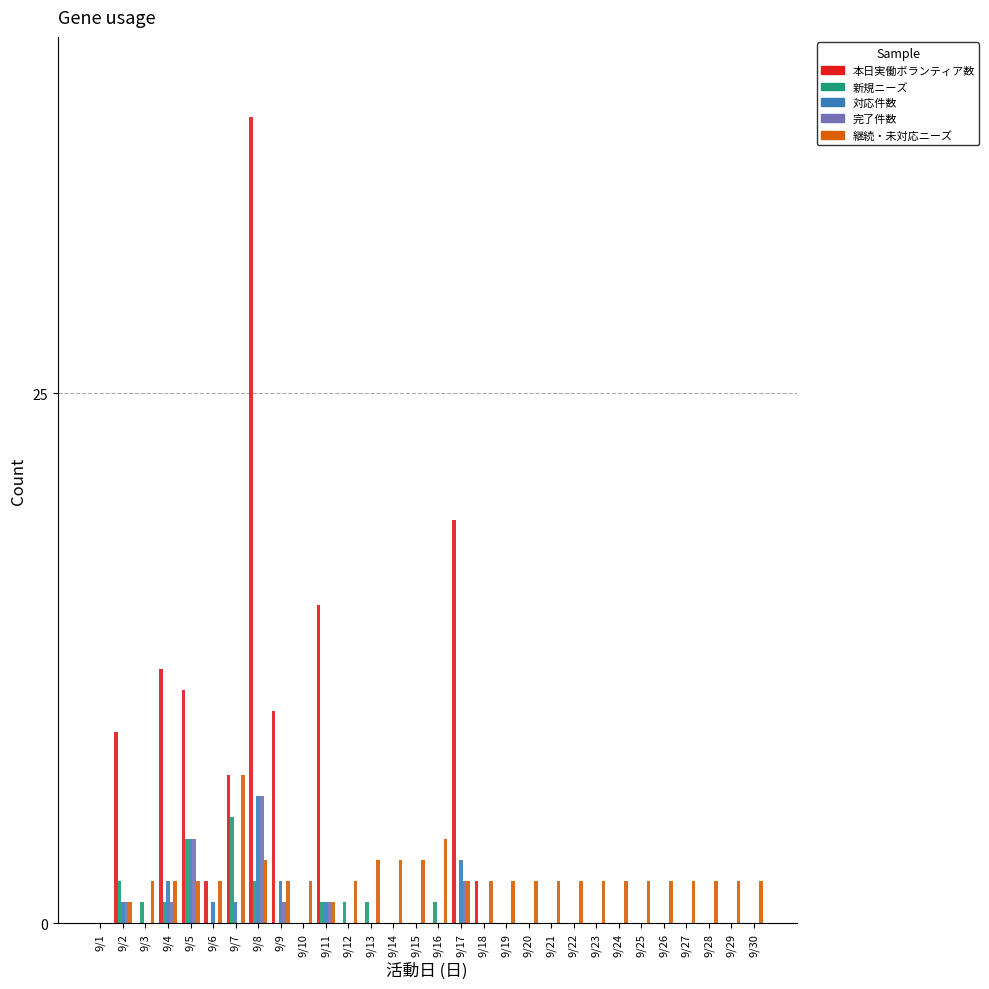

Reading left to right, what are all the values shown in this chart?

本日実働ボランティア数: 9/1=0	9/2=9	9/3=0	9/4=12	9/5=11	9/6=2	9/7=7	9/8=38	9/9=10	9/10=0	9/11=15	9/12=0	9/13=0	9/14=0	9/15=0	9/16=0	9/17=19	9/18=2	9/19=0	9/20=0	9/21=0	9/22=0	9/23=0	9/24=0	9/25=0	9/26=0	9/27=0	9/28=0	9/29=0	9/30=0
新規ニーズ: 9/1=0	9/2=2	9/3=1	9/4=1	9/5=4	9/6=0	9/7=5	9/8=2	9/9=0	9/10=0	9/11=1	9/12=1	9/13=1	9/14=0	9/15=0	9/16=1	9/17=0	9/18=0	9/19=0	9/20=0	9/21=0	9/22=0	9/23=0	9/24=0	9/25=0	9/26=0	9/27=0	9/28=0	9/29=0	9/30=0
対応件数: 9/1=0	9/2=1	9/3=0	9/4=2	9/5=4	9/6=1	9/7=1	9/8=6	9/9=2	9/10=0	9/11=1	9/12=0	9/13=0	9/14=0	9/15=0	9/16=0	9/17=3	9/18=0	9/19=0	9/20=0	9/21=0	9/22=0	9/23=0	9/24=0	9/25=0	9/26=0	9/27=0	9/28=0	9/29=0	9/30=0
完了件数: 9/1=0	9/2=1	9/3=0	9/4=1	9/5=4	9/6=0	9/7=0	9/8=6	9/9=1	9/10=0	9/11=1	9/12=0	9/13=0	9/14=0	9/15=0	9/16=0	9/17=2	9/18=0	9/19=0	9/20=0	9/21=0	9/22=0	9/23=0	9/24=0	9/25=0	9/26=0	9/27=0	9/28=0	9/29=0	9/30=0
継続・未対応ニーズ: 9/1=0	9/2=1	9/3=2	9/4=2	9/5=2	9/6=2	9/7=7	9/8=3	9/9=2	9/10=2	9/11=1	9/12=2	9/13=3	9/14=3	9/15=3	9/16=4	9/17=2	9/18=2	9/19=2	9/20=2	9/21=2	9/22=2	9/23=2	9/24=2	9/25=2	9/26=2	9/27=2	9/28=2	9/29=2	9/30=2